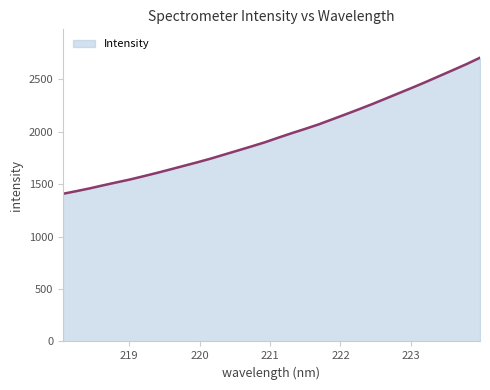

What is the smallest value displayed?

1408.4